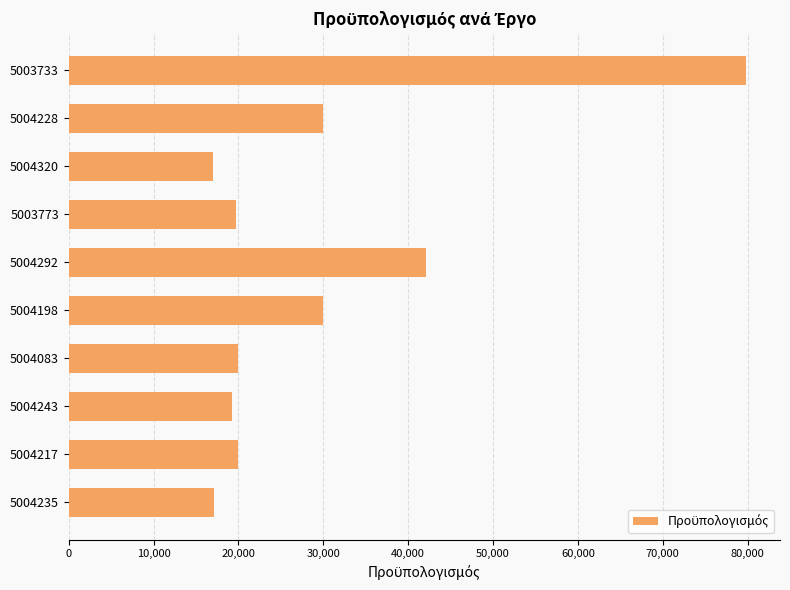

What value does the data have at 5004198?

30000.0